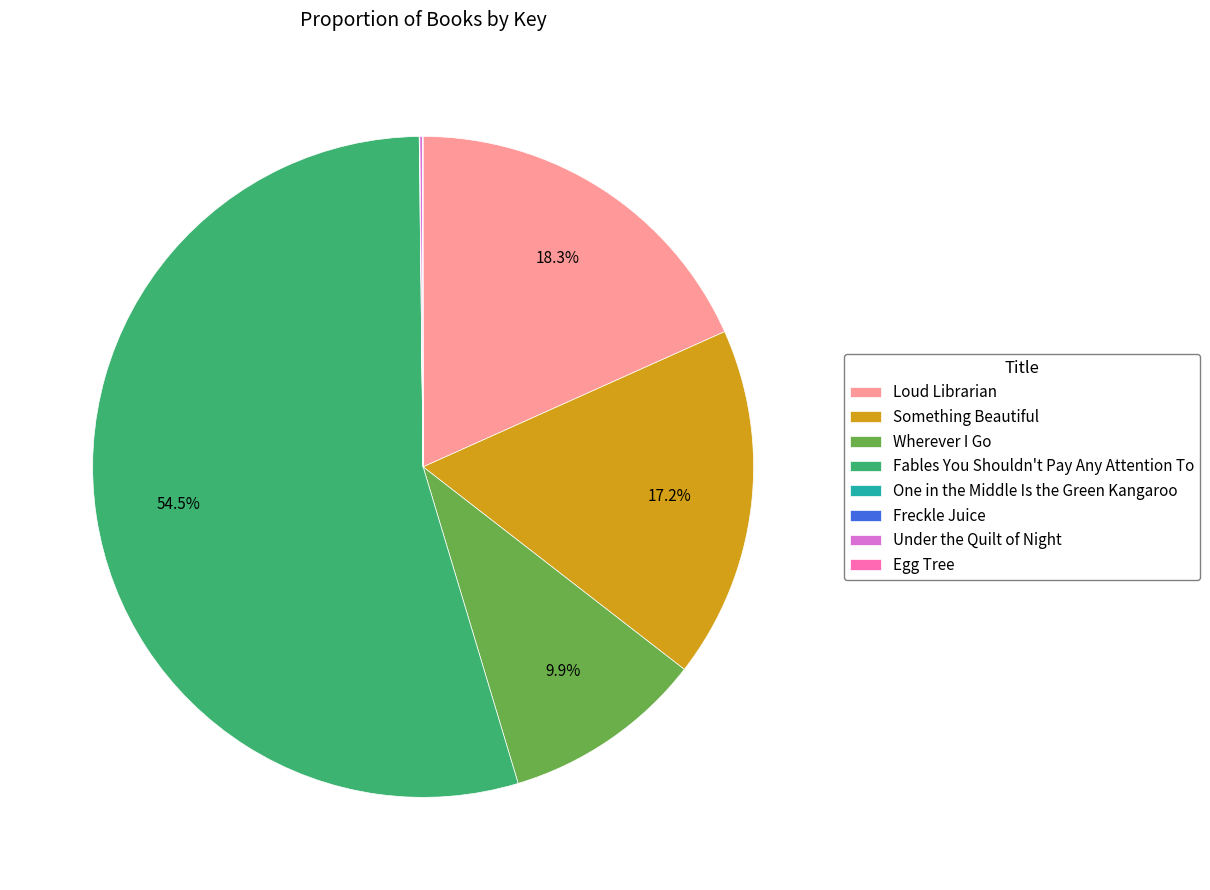

What is the majority slice?

Fables You Shouldn't Pay Any Attention To